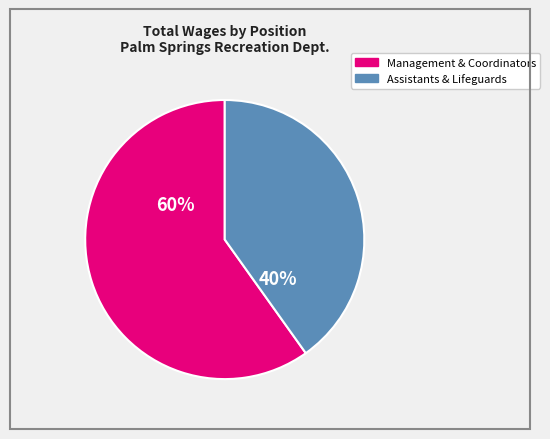

Is there a majority slice in this chart?

Yes